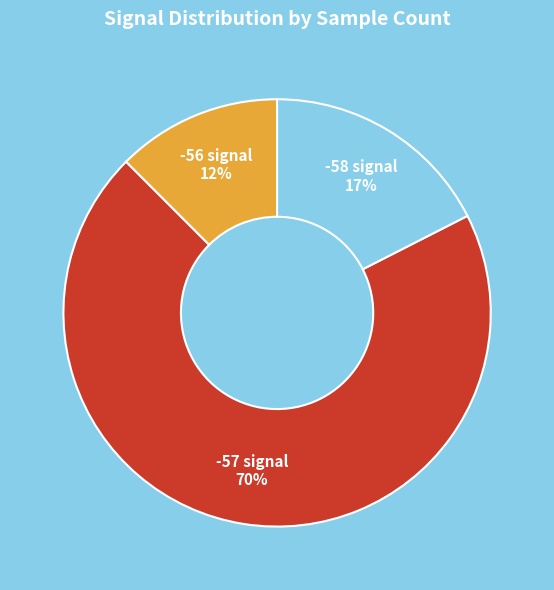

What percentage is the -56 signal slice, to the nearest percent?

12%